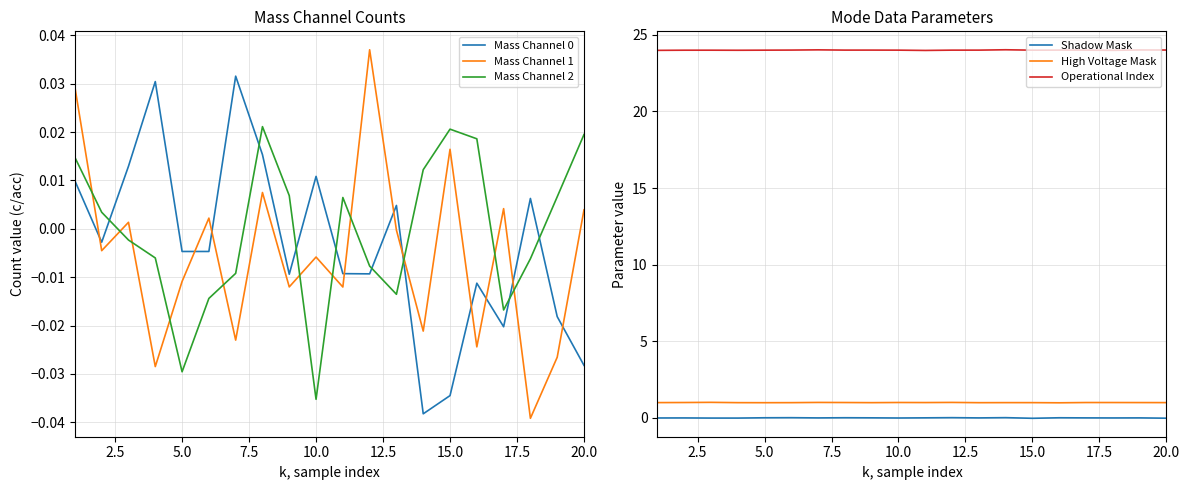

True or false: Shadow Mask and High Voltage Mask intersect in this chart.

False